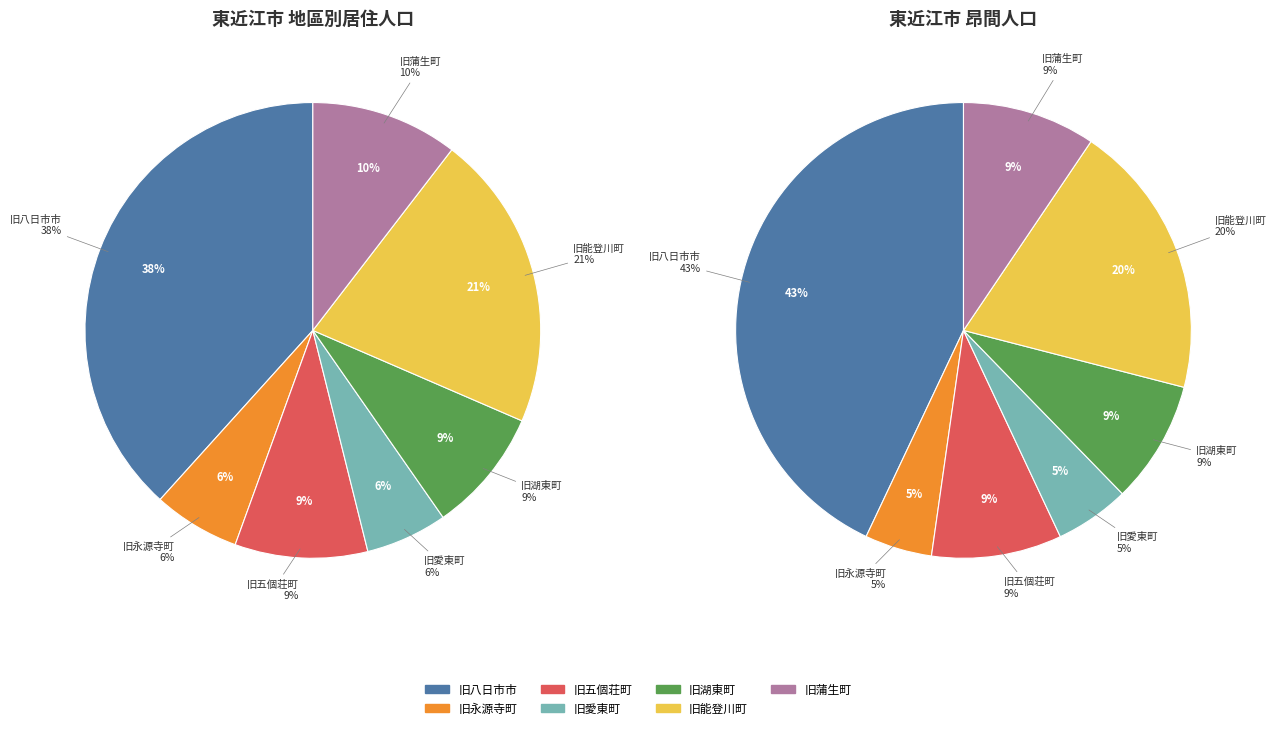

To the nearest percent, what is the difference between the 旧能登川町 and 旧永源寺町 slice percentages?

15%